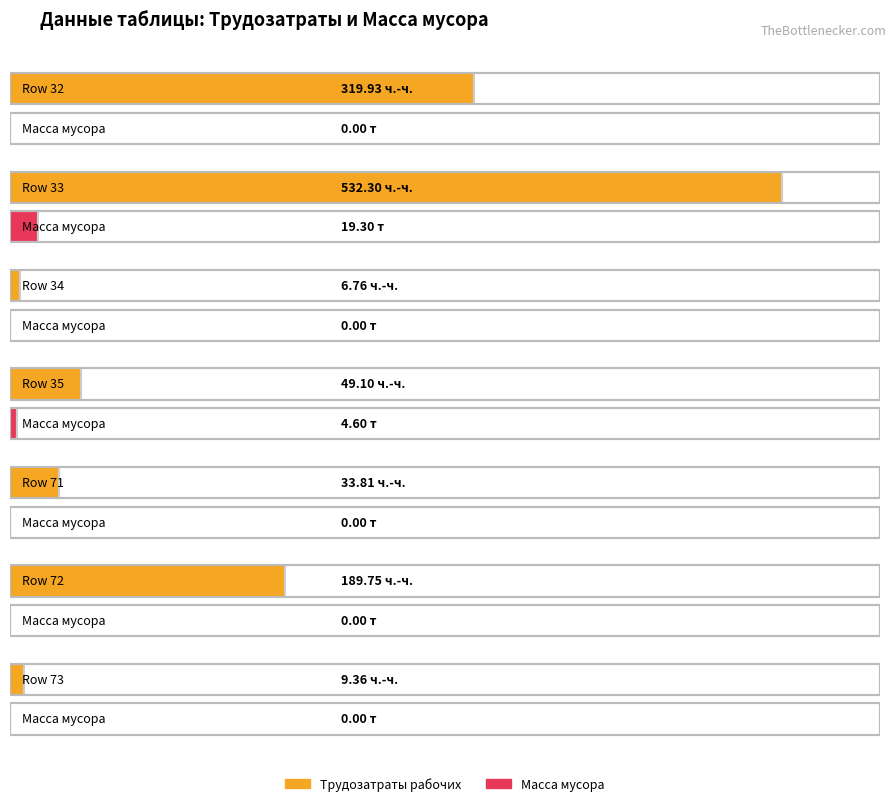

What is the difference between the highest and lowest values at Row 73?

9.4